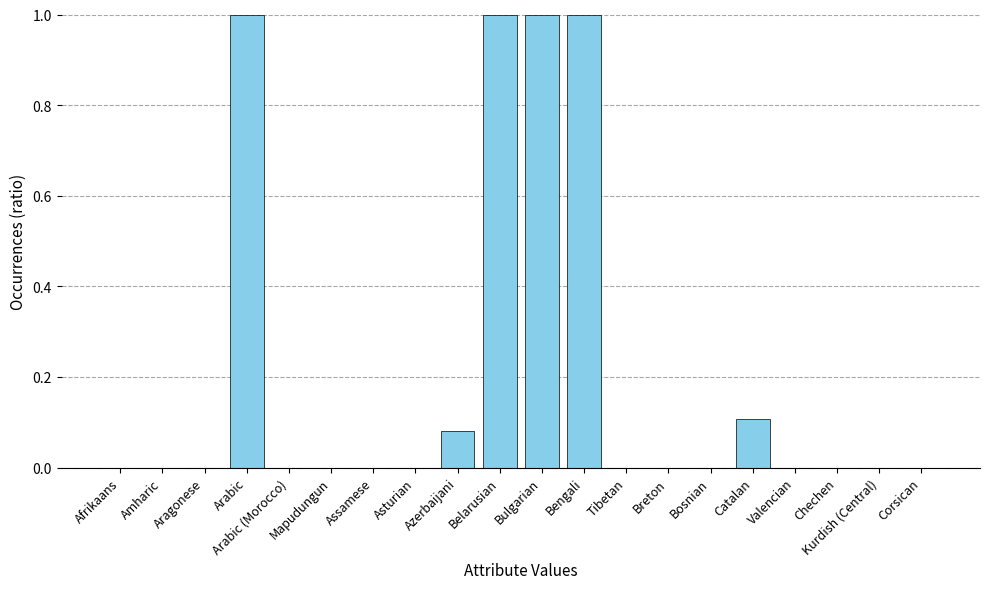

What value does the data have at Arabic?

1.0